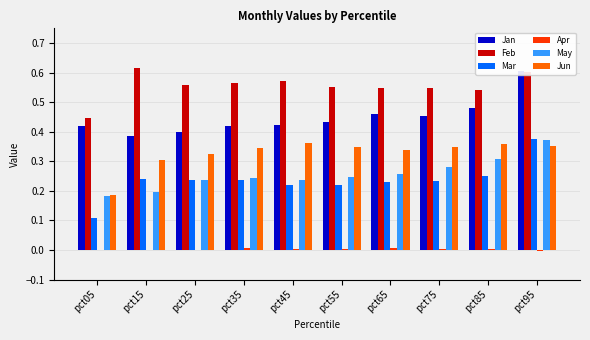

Rank the series by their maximum value, from lowest to highest.

Apr, Jun, May, Mar, Jan, Feb